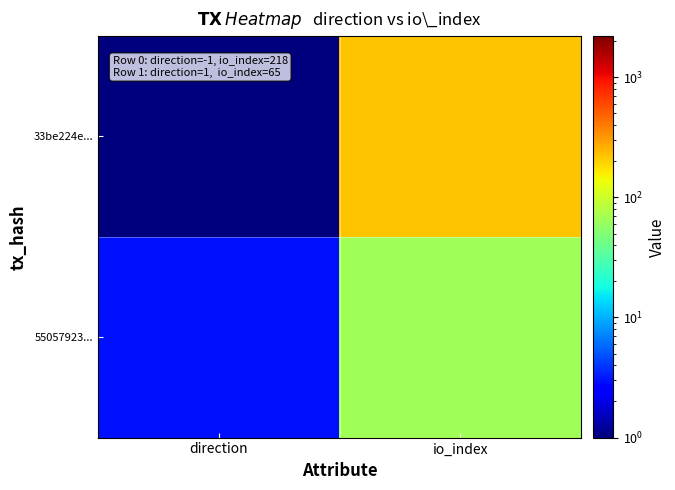

Reading left to right, what are all the values shown in this chart?

33be224e...: direction=1	io_index=220
55057923...: direction=3	io_index=67